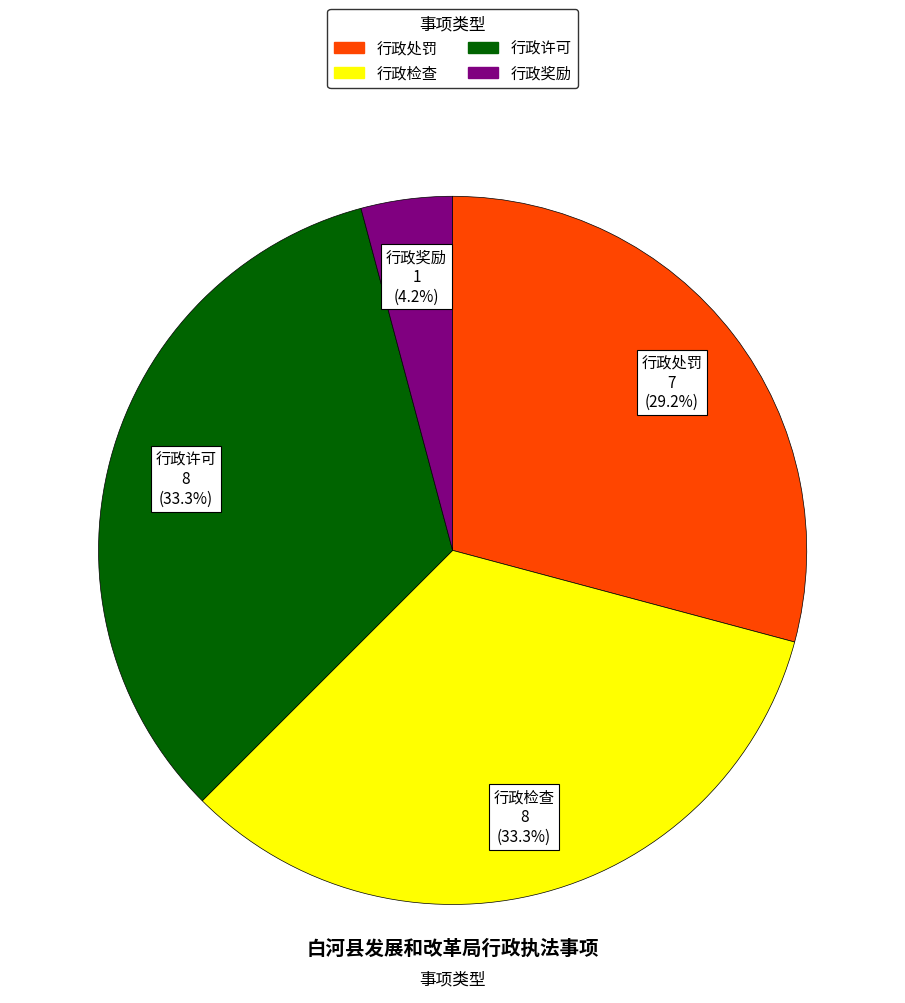

What is the smallest slice in the pie chart?

行政奖励